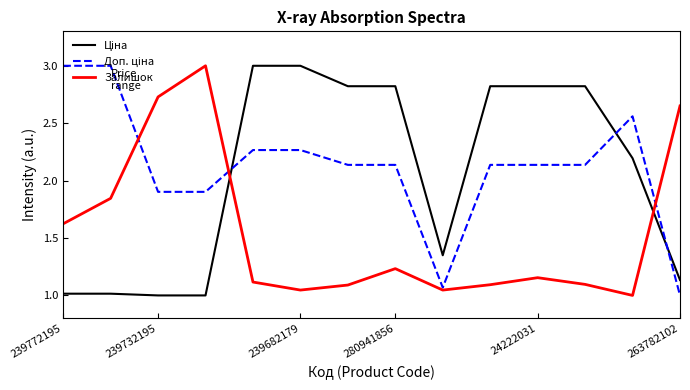

How many lines are shown in the chart?

3